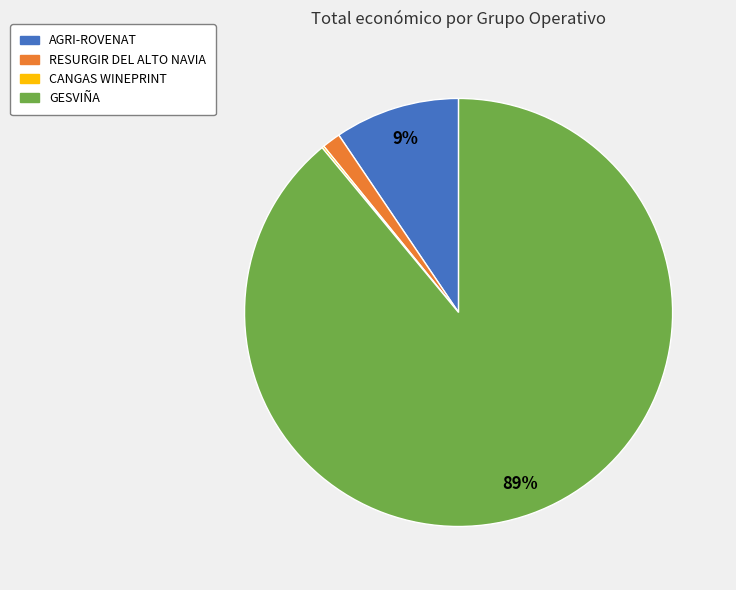

Do AGRI-ROVENAT and GESVIÑA together represent more than half of the pie?

Yes